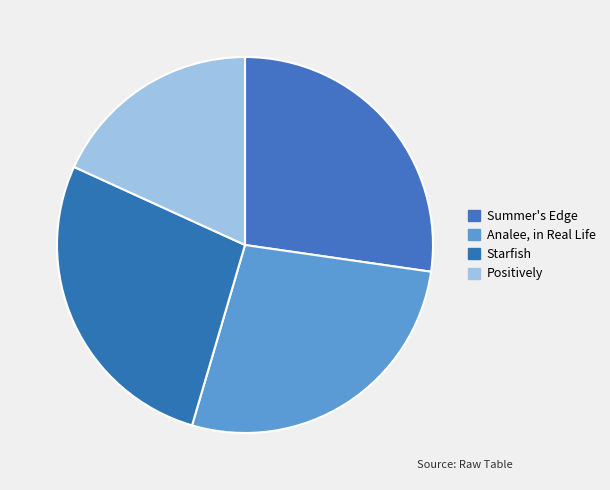

Is there any slice that represents more than half of the pie?

No